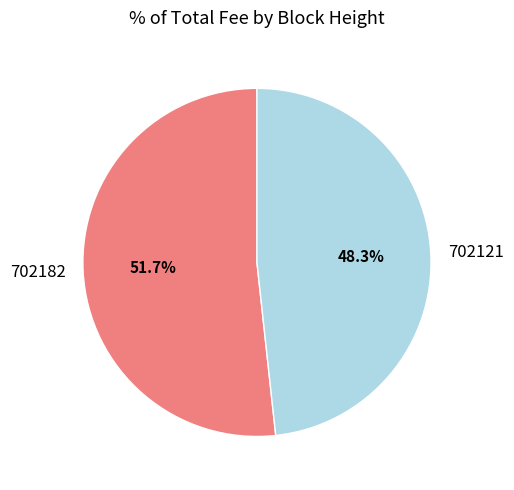

Does 702121 account for over 50% of the chart?

No